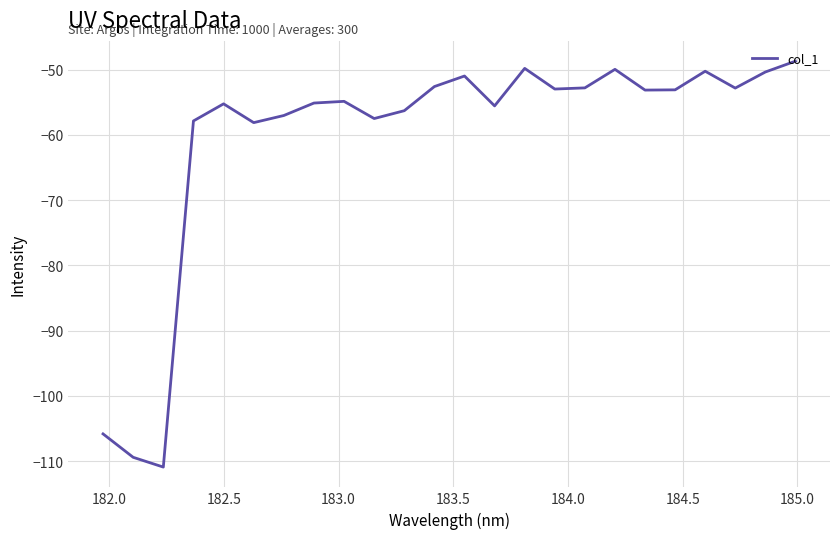

What is the greatest value displayed?

-48.7